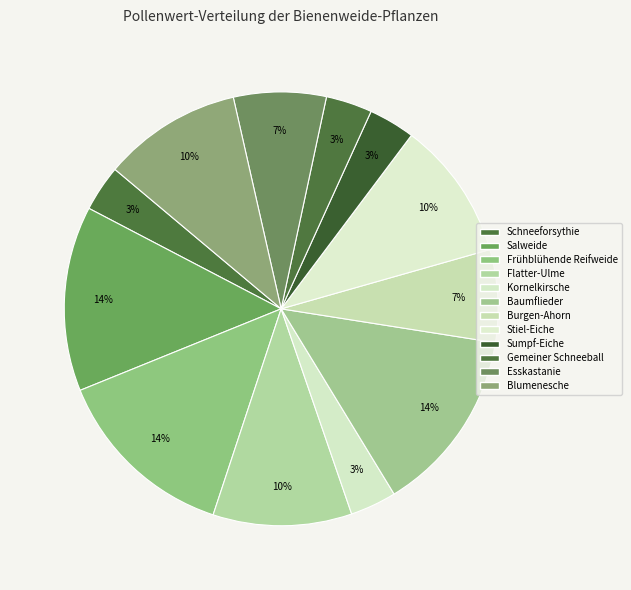

Count the number of slices in the pie.

12